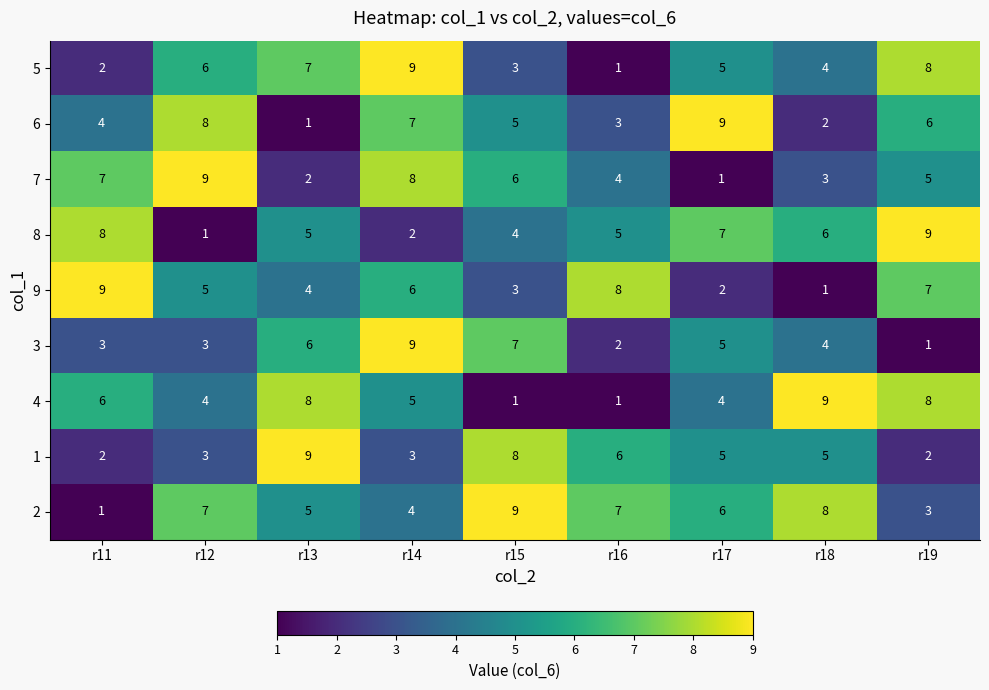

At which label does 6 reach its peak?

r17